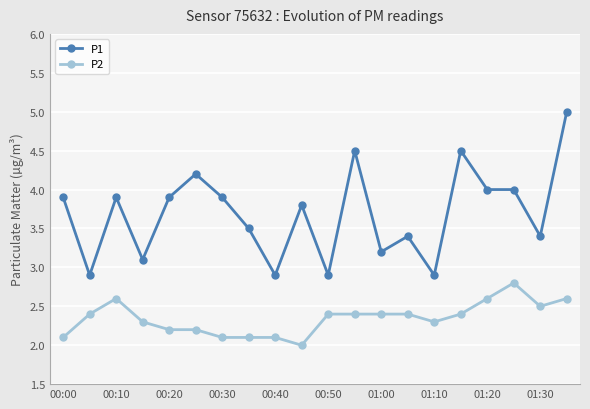

What is the value of the P2 point at the 7th from the left?

2.1